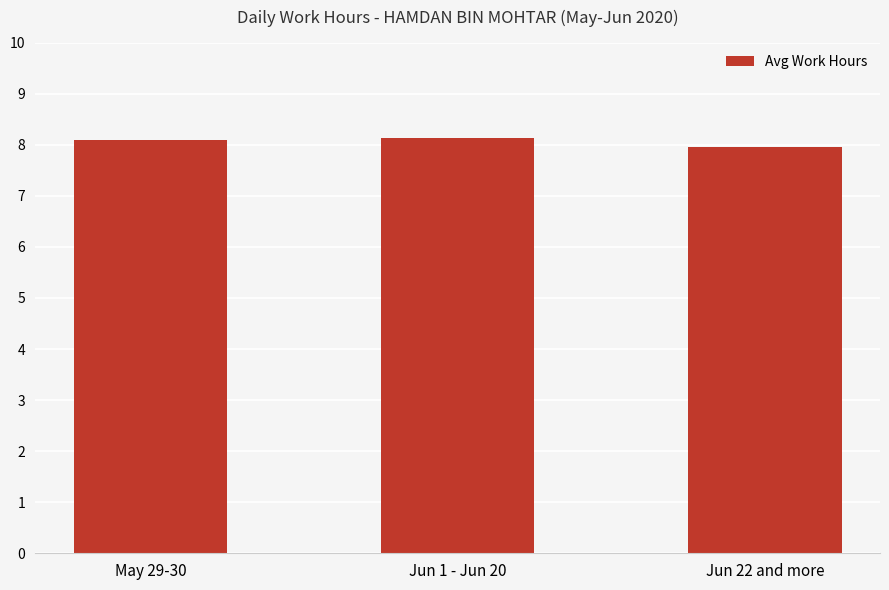

What is the minimum value shown in the chart?

8.0